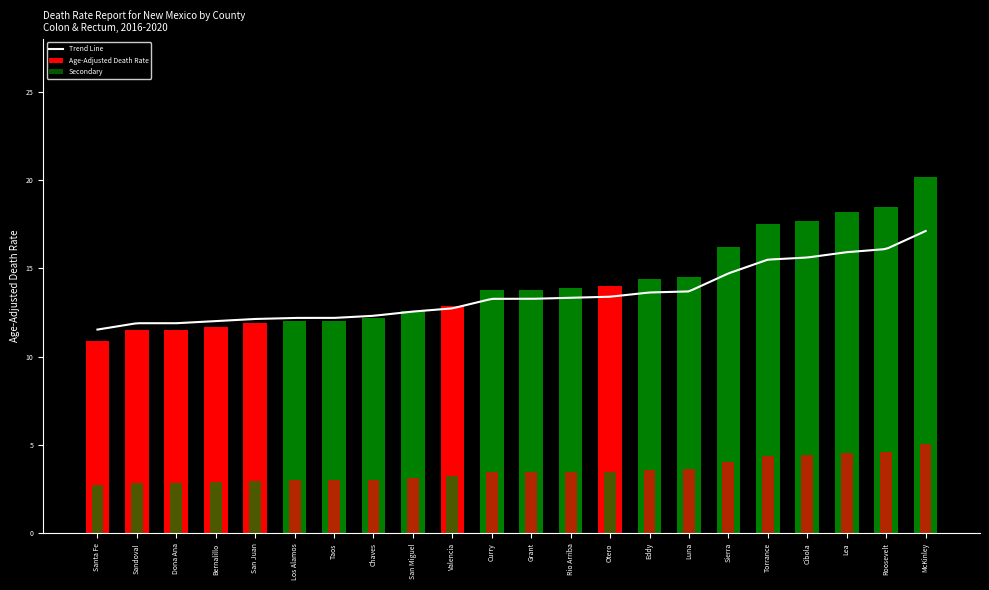

True or false: trend has a value of 3.6 at Luna.

True